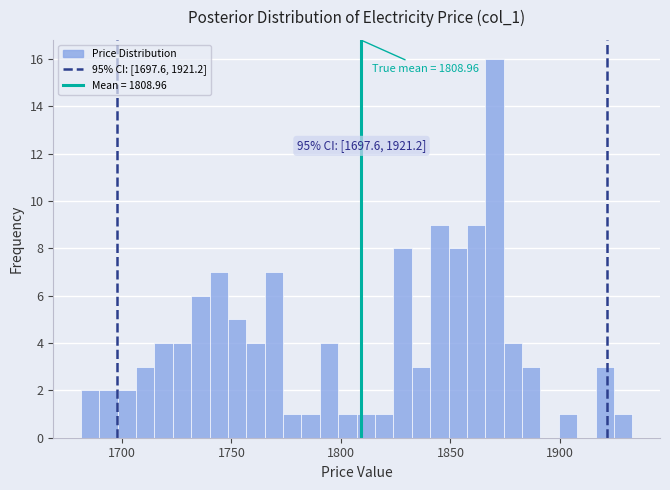

Read against the x-axis, roughly where is the centre of the tallest bar?

1870